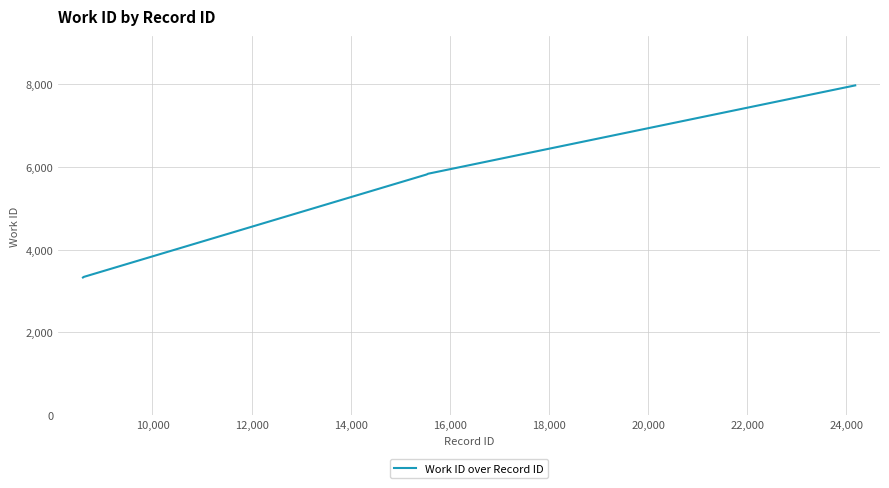

What is the minimum value shown in the chart?

3328